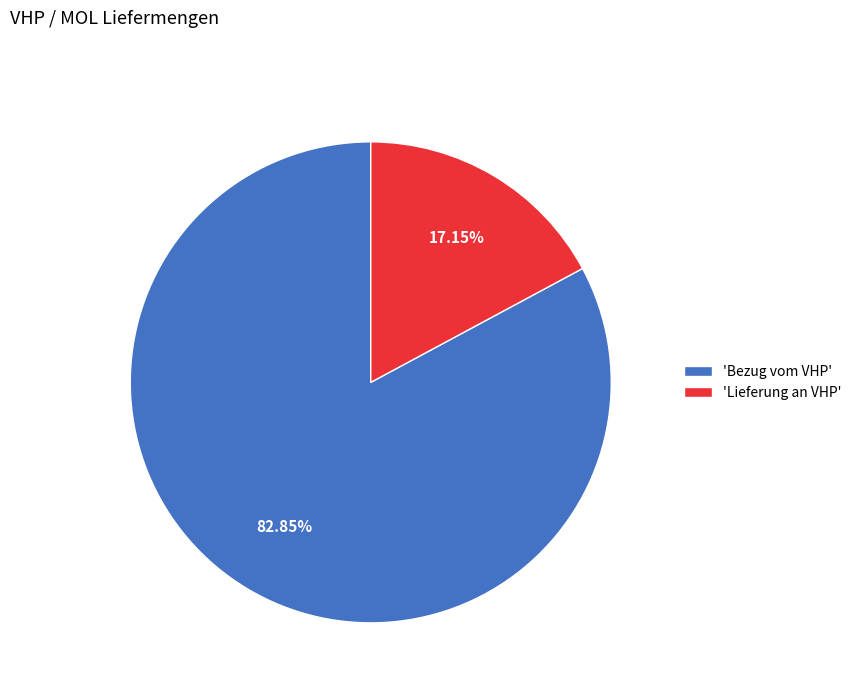

Which slice is the smallest?

'Lieferung an VHP'